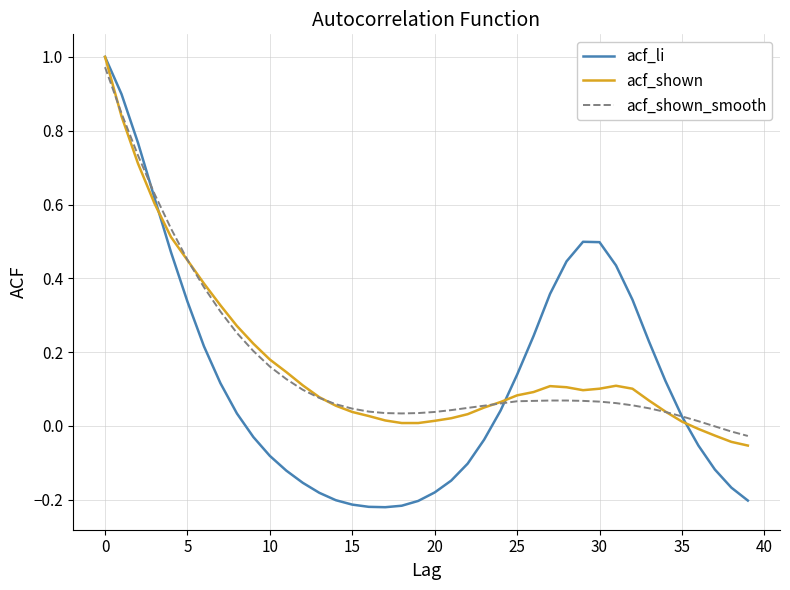

In acf_li, how many points are lower than both neighbors (excluding endpoints)?

1